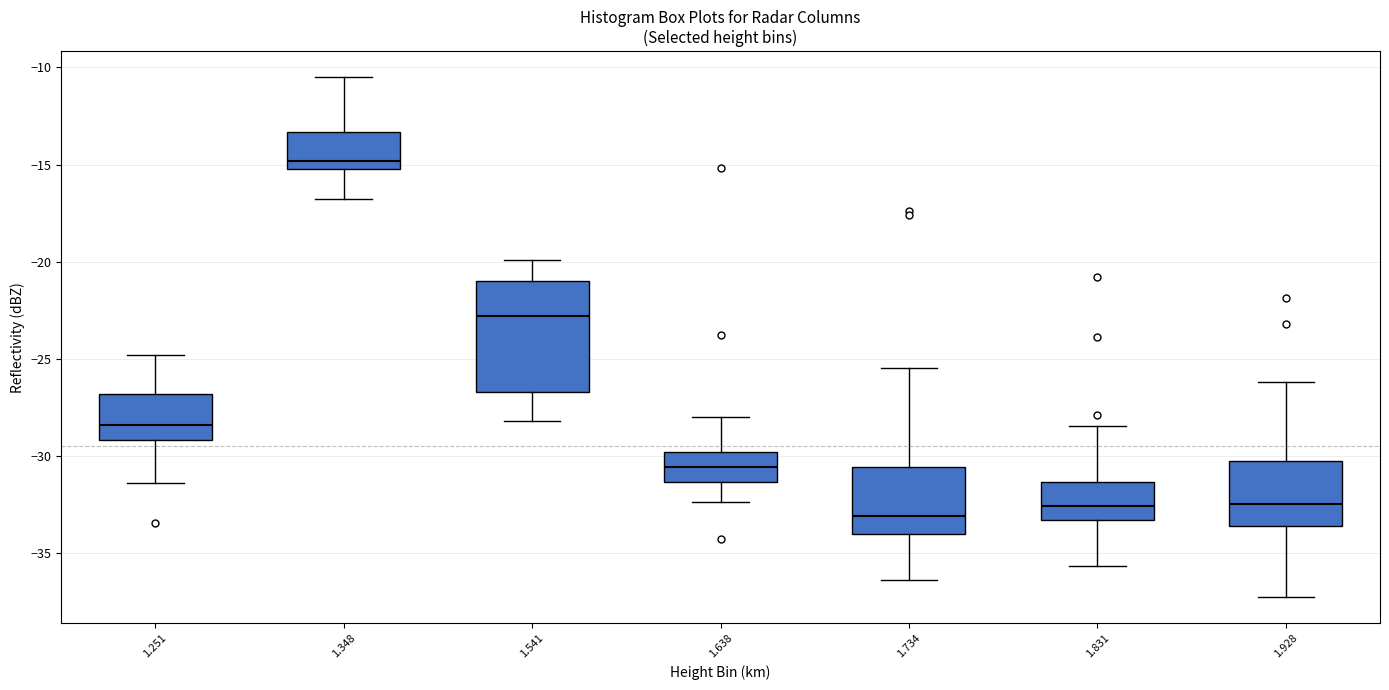

Reading left to right, transcribe this box plot: for each box, give where its median line is, the range the box spans, and where its two whiskers end, as read against the y-axis. The values are not printed on the chart, so give them approximately, as read against the axis.

1.251: median -28.5, box -29.0 to -27.0, whiskers -31.5 to -25.0
1.348: median -15.0 (just above the box's lower edge), box -15.0 to -13.5, whiskers -17.0 to -10.5
1.541: median -23.0, box -26.5 to -21.0, whiskers -28.0 to -20.0
1.638: median -30.5, box -31.5 to -30.0, whiskers -32.5 to -28.0
1.734: median -33.0, box -34.0 to -30.5, whiskers -36.5 to -25.5
1.831: median -32.5, box -33.5 to -31.5, whiskers -35.5 to -28.5
1.928: median -32.5, box -33.5 to -30.5, whiskers -37.5 to -26.0